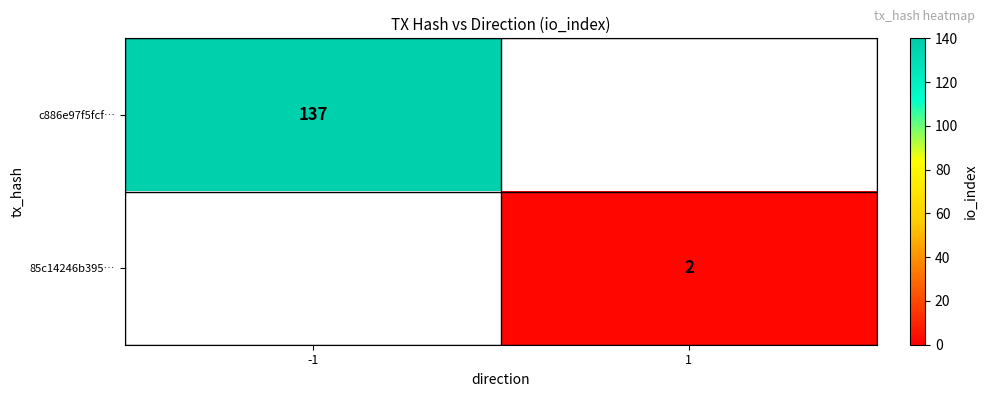

The value of c886e97f5fcf… at -1 is 214. True or false?

False